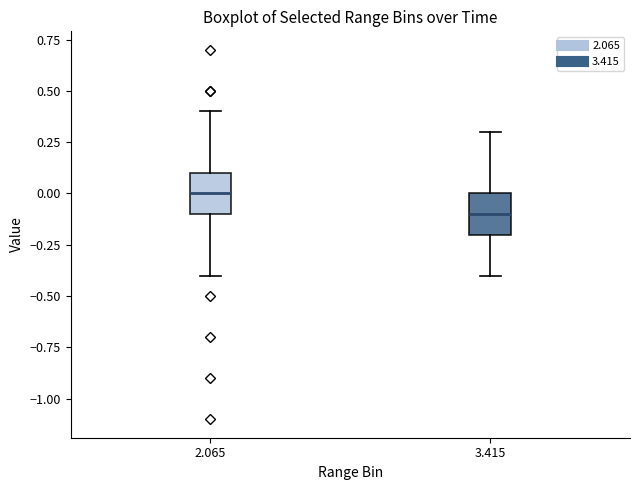

Reading left to right, read every box against the y-axis: the position of its median line, the range the box covers, and the ends of its whiskers. The values are not printed on the chart, so give them approximately, as read against the axis.

2.065: median 0.0, box -0.1 to 0.1, whiskers -0.4 to 0.4
3.415: median -0.1, box -0.2 to 0.0, whiskers -0.4 to 0.3